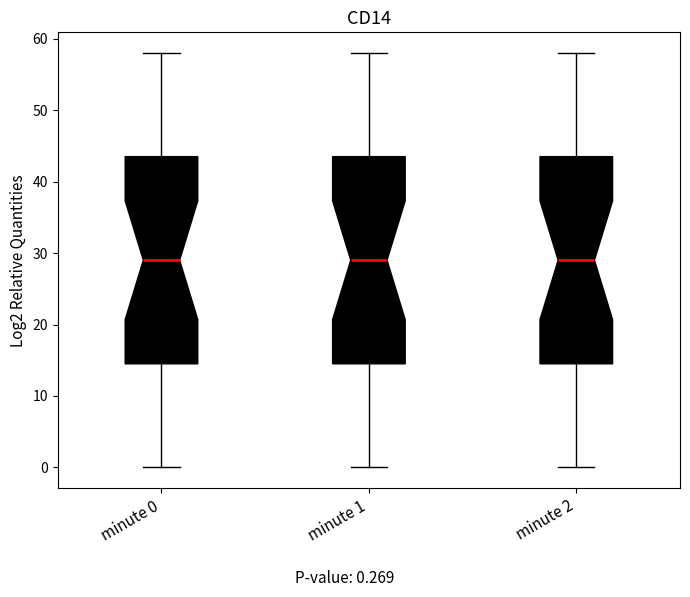

Reading left to right, read every box against the y-axis: the position of its median line, the range the box covers, and the ends of its whiskers. The values are not printed on the chart, so give them approximately, as read against the axis.

minute 0: median 29, box 15 to 44, whiskers 0 to 58
minute 1: median 29, box 15 to 44, whiskers 0 to 58
minute 2: median 29, box 15 to 44, whiskers 0 to 58